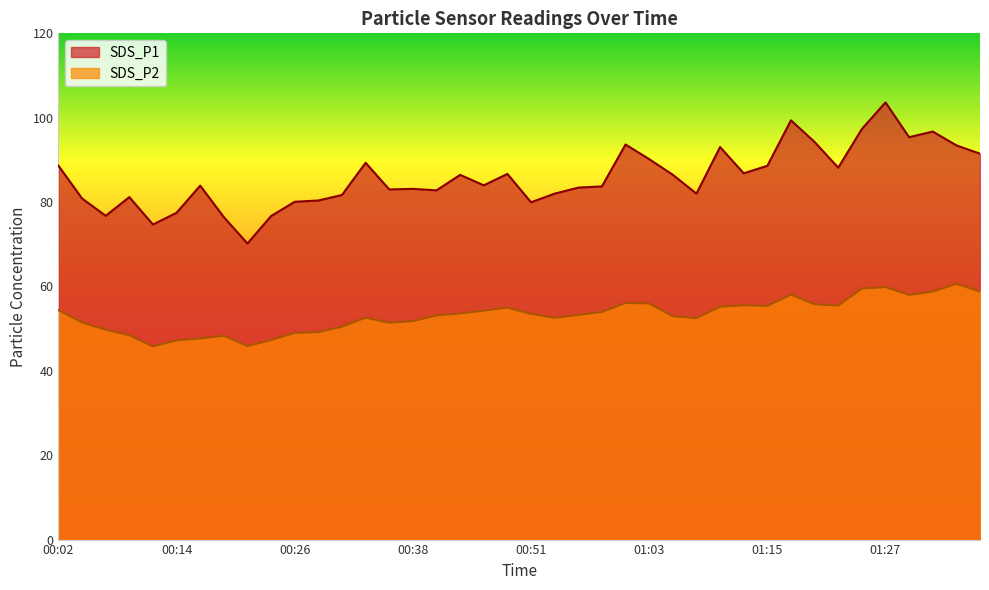

Which has a higher value, 01:22 or 01:34?

01:34